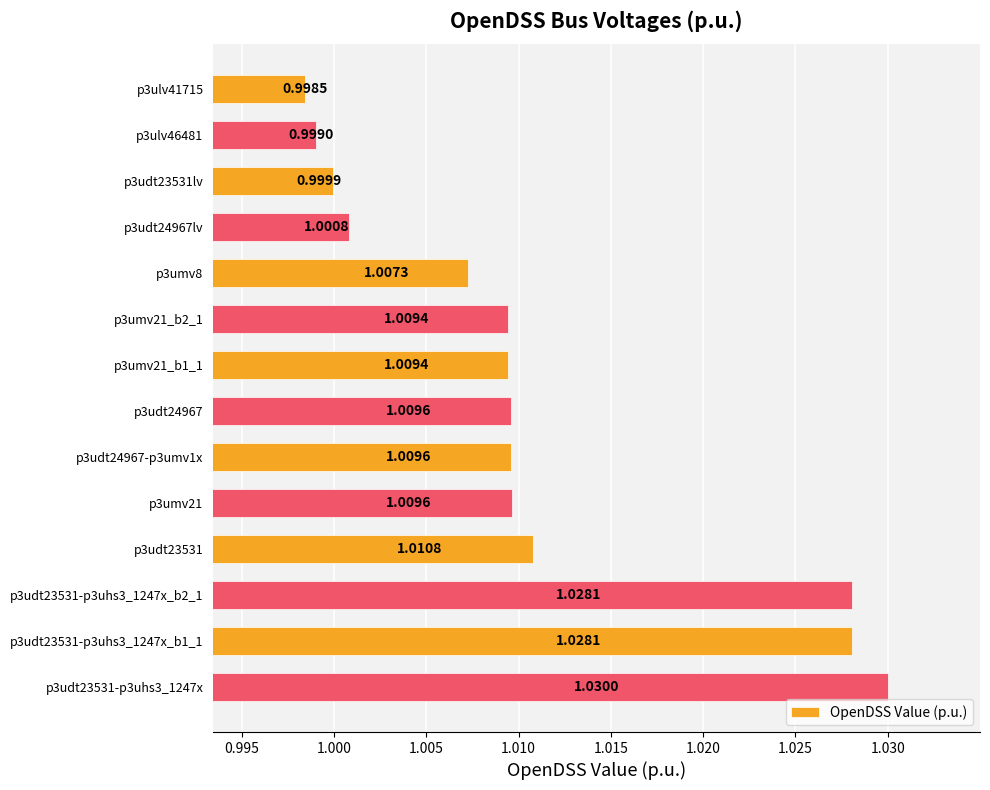

What is the sum of the values at p3umv21 and p3udt23531-p3uhs3_1247x_b1_1?

2.0